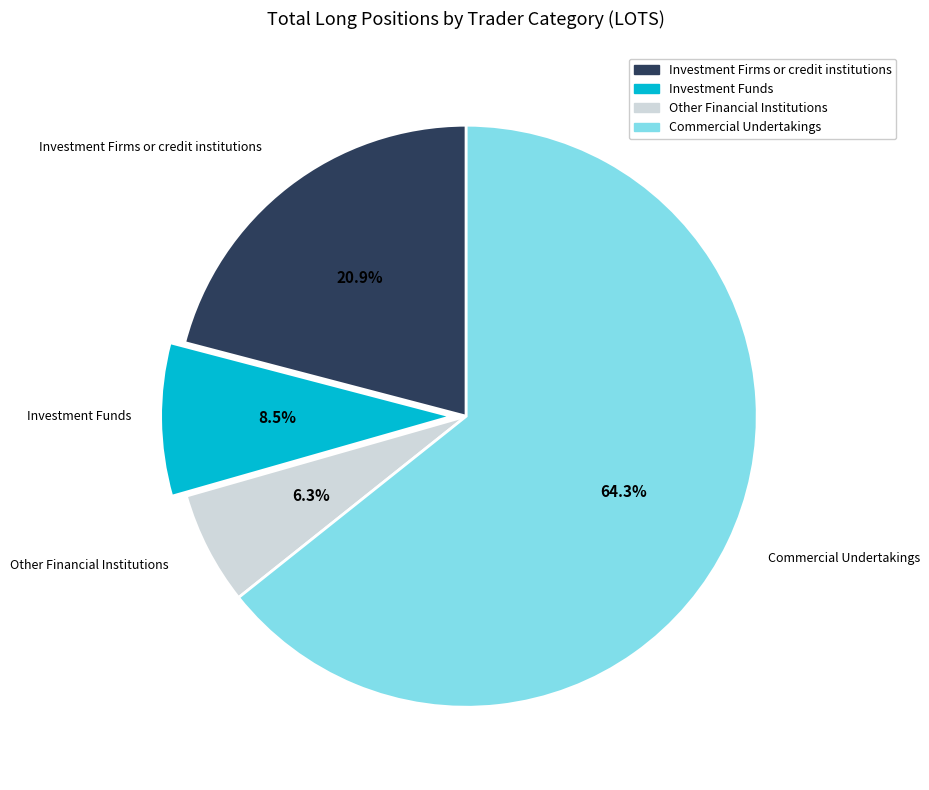

How many segments does this pie chart have?

4